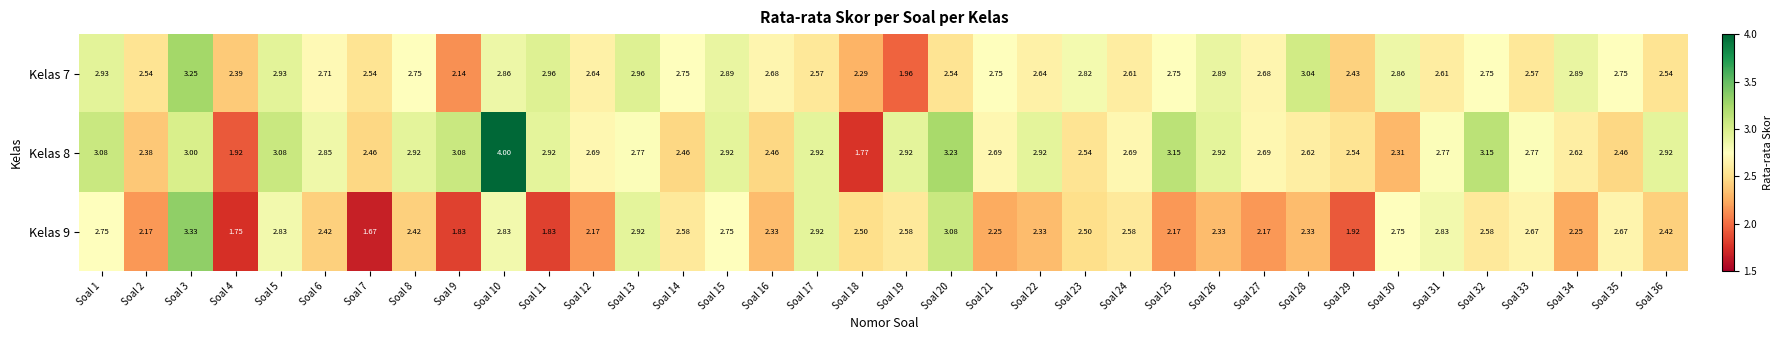

Which label corresponds to the largest value in the chart?

Soal 10